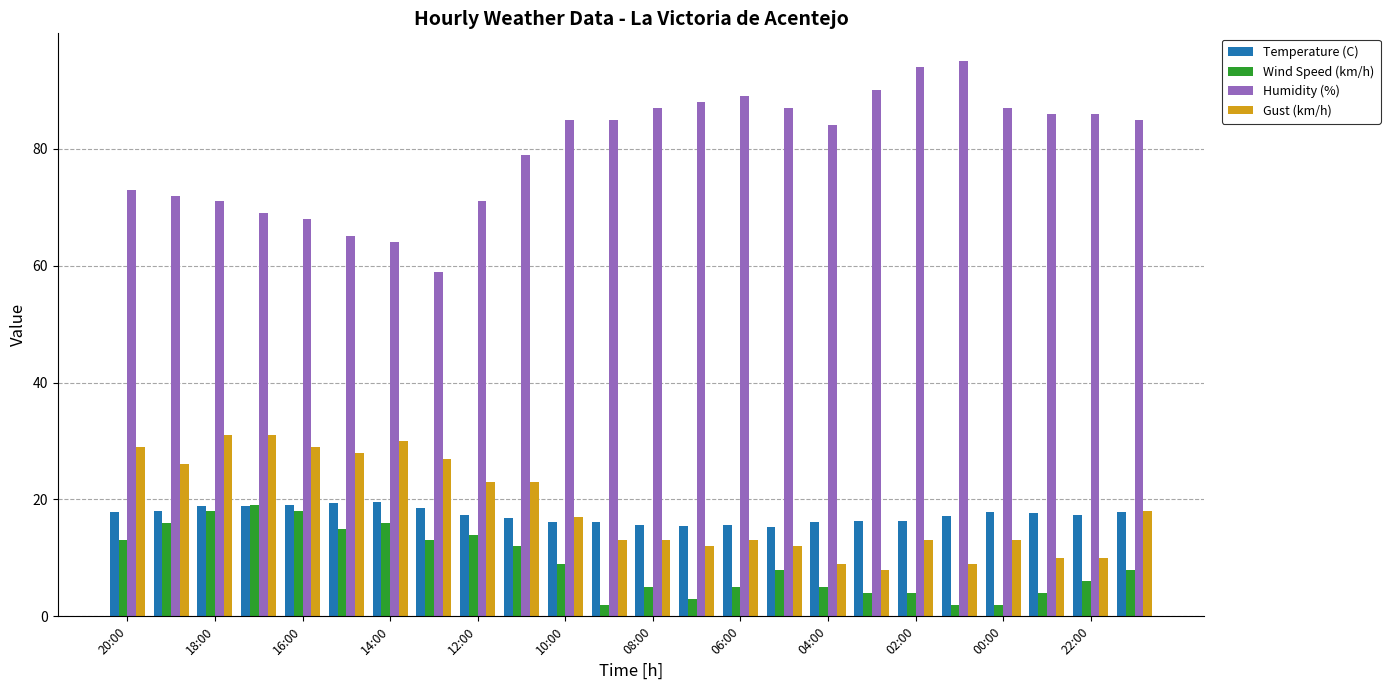

What is the value of the Humidity (%) bar at the 20th from the left?

95.0